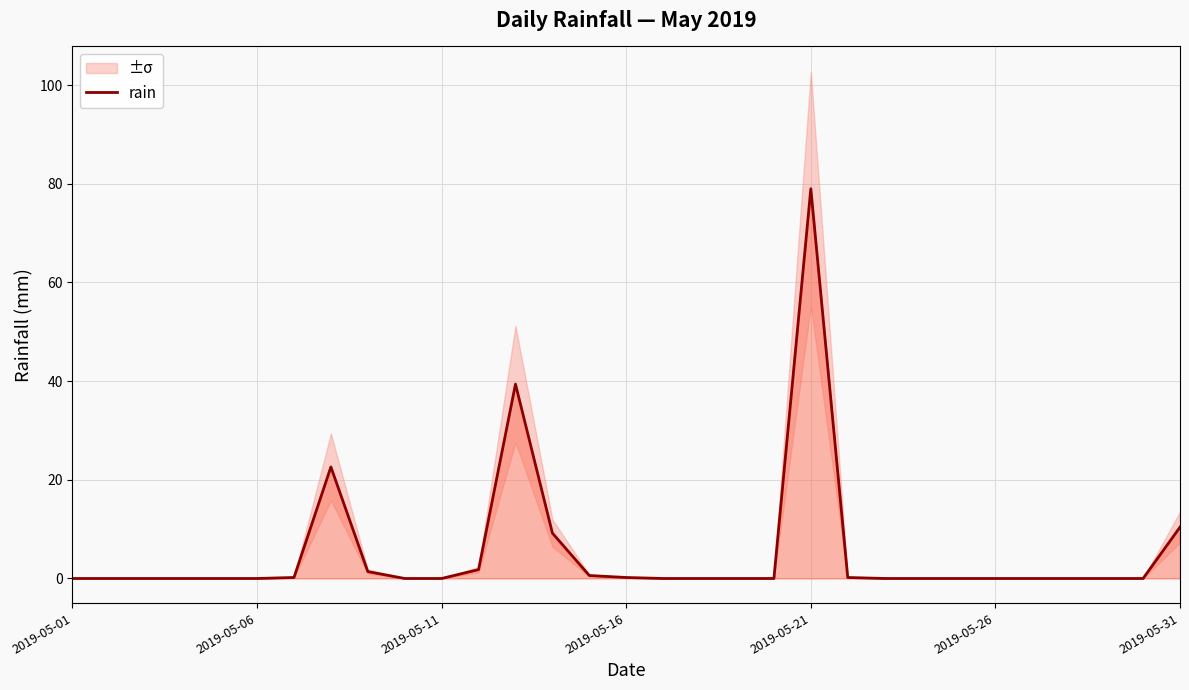

Is it true that the value at 19 is 0.0?

True